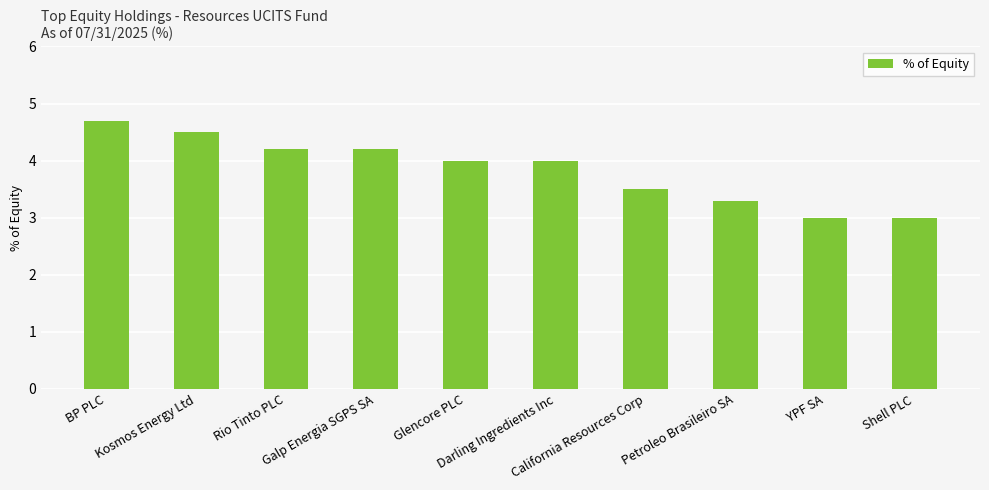

What is the average value?

3.8